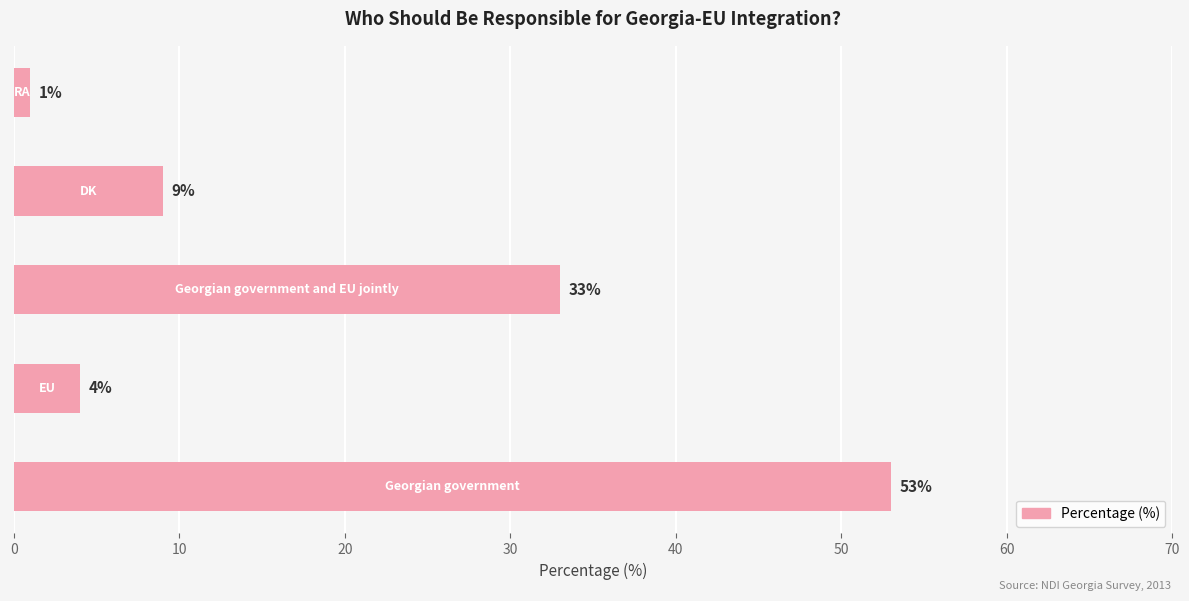

What is the difference between the second highest and minimum values?

32